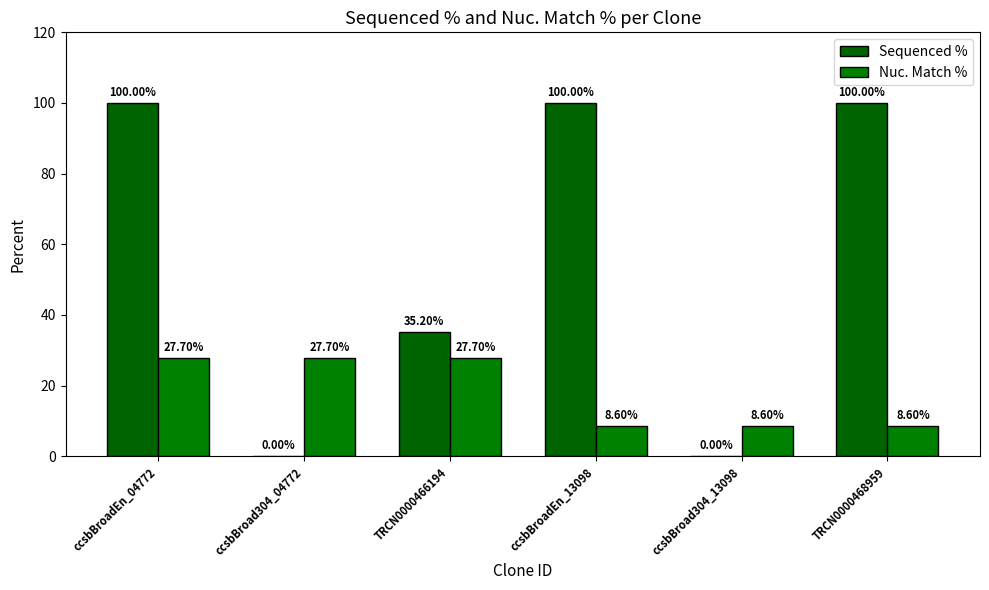

Are the bars grouped side by side (vs. stacked)?

Yes